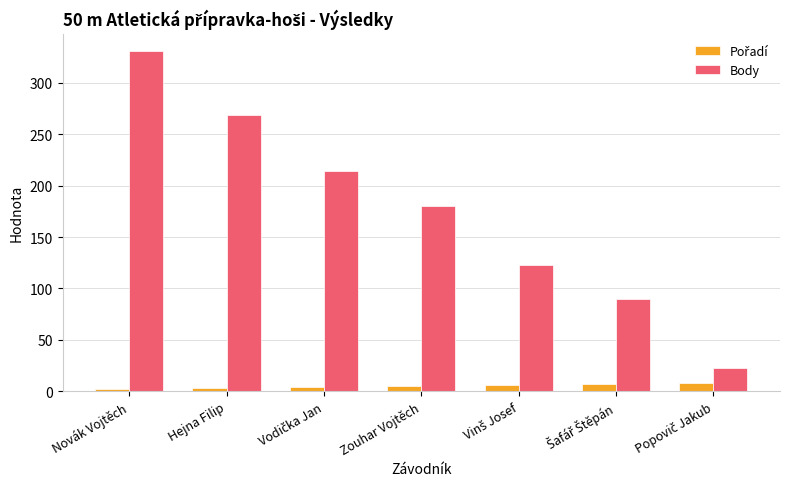

Which series has the largest range (max minus min)?

Body